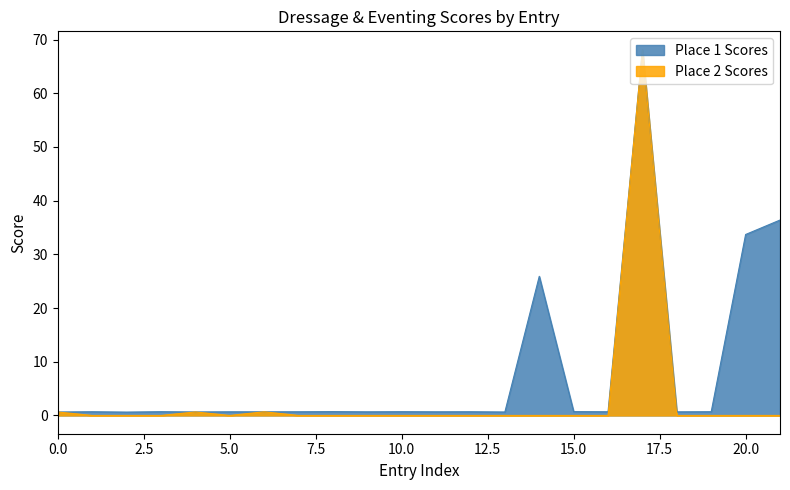

How many lines are shown in the chart?

2